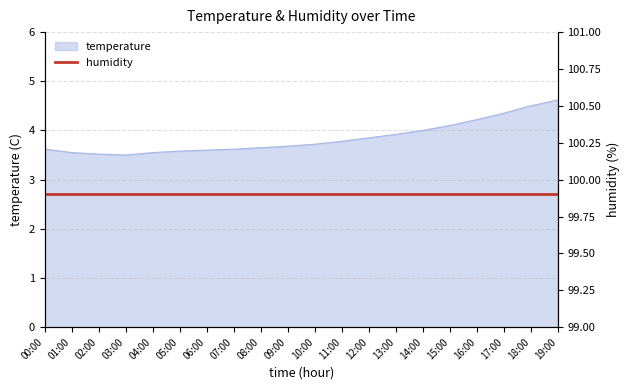

The value at 08:00 is 5.2. True or false?

False